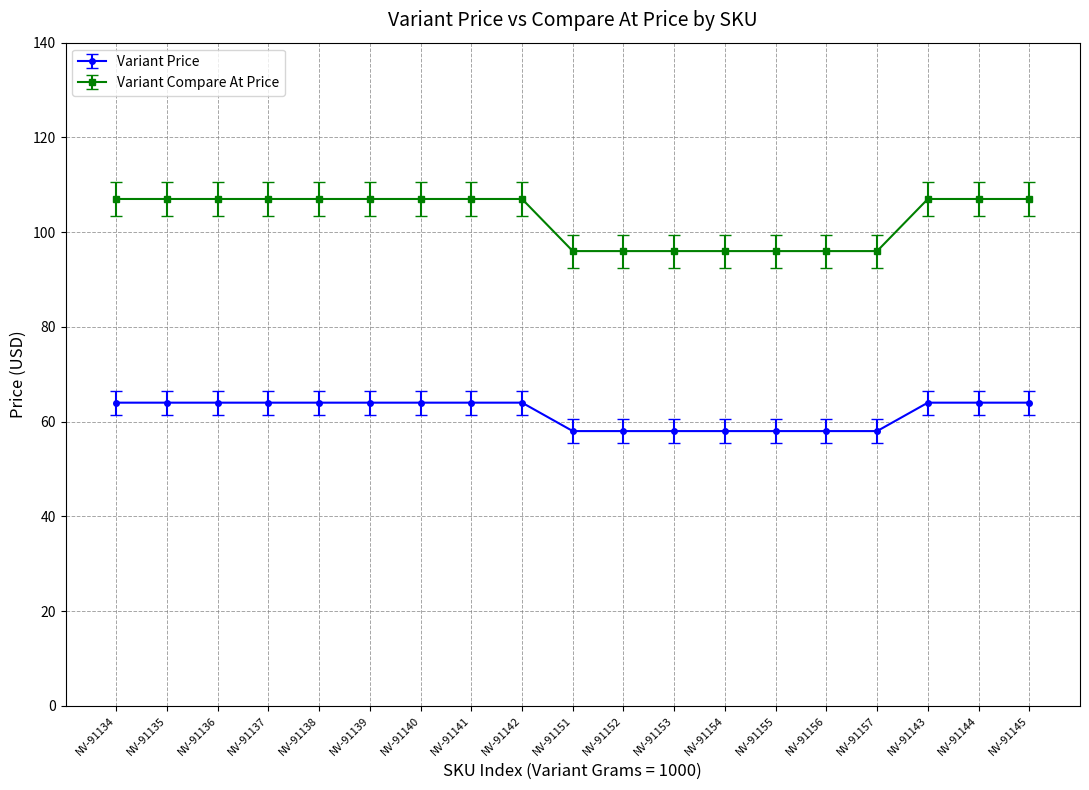

How many values in the Variant Price series are below 64?

7